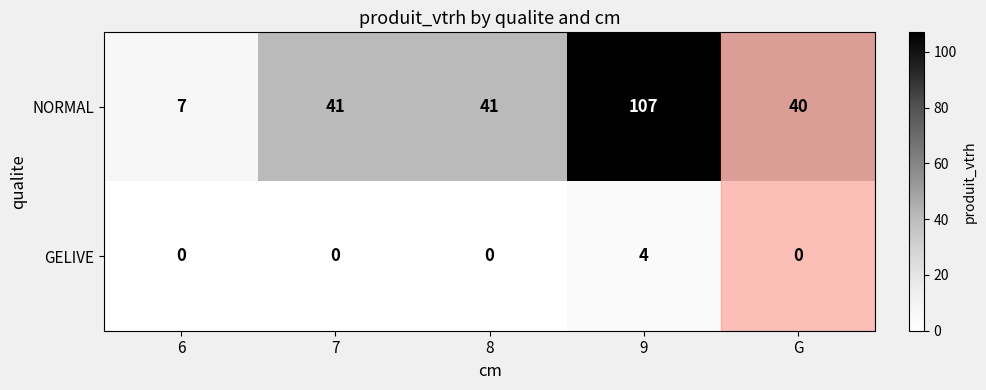

True or false: NORMAL has a value of 176 at 9.

False